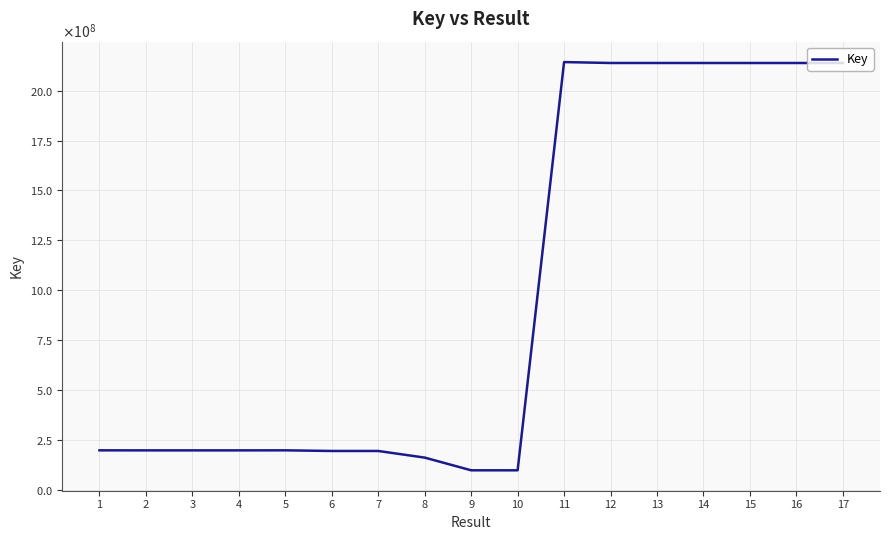

Is this an area chart (filled region under the line)?

No